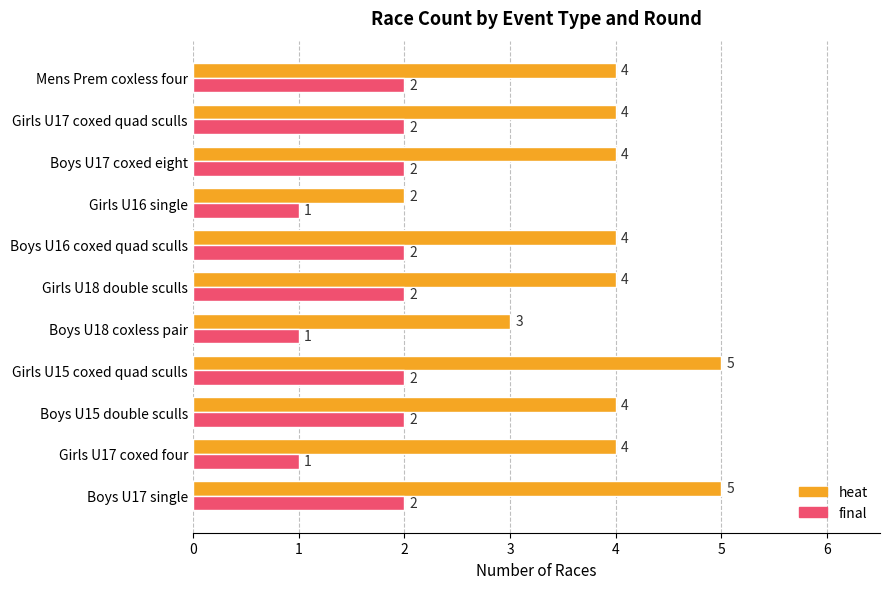

List the series in order of their overall mean, lowest first.

final, heat